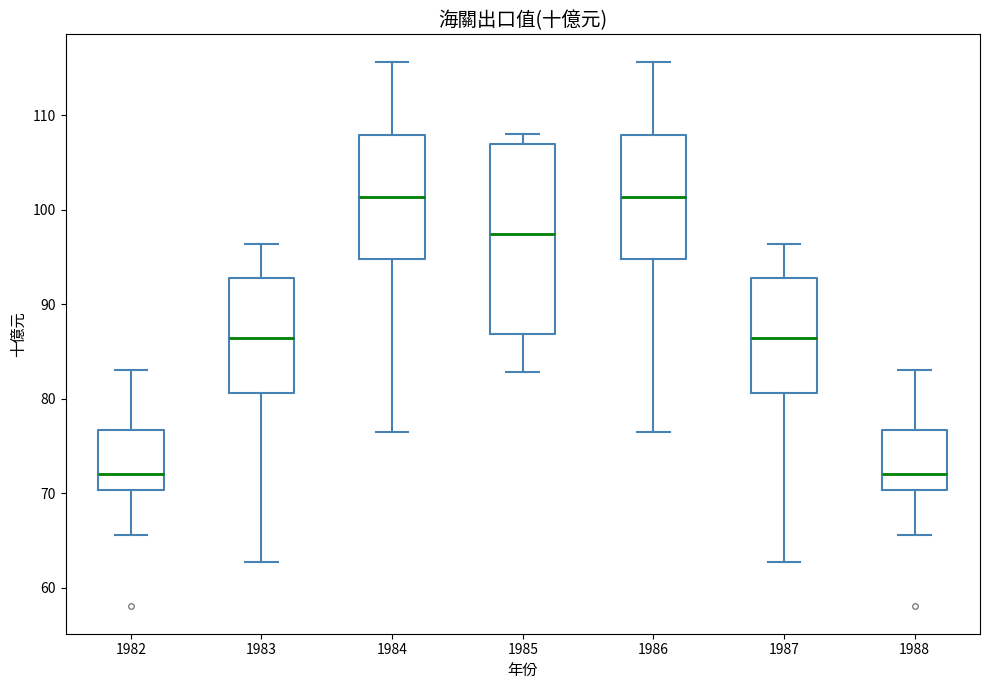

Reading left to right, transcribe this box plot: for each box, give where its median line is, the range the box spans, and where its two whiskers end, as read against the y-axis. The values are not printed on the chart, so give them approximately, as read against the axis.

1982: median 72, box 70 to 77, whiskers 66 to 83
1983: median 86, box 81 to 93, whiskers 63 to 96
1984: median 101, box 95 to 108, whiskers 77 to 116
1985: median 97, box 87 to 107, whiskers 83 to 108
1986: median 101, box 95 to 108, whiskers 77 to 116
1987: median 86, box 81 to 93, whiskers 63 to 96
1988: median 72, box 70 to 77, whiskers 66 to 83